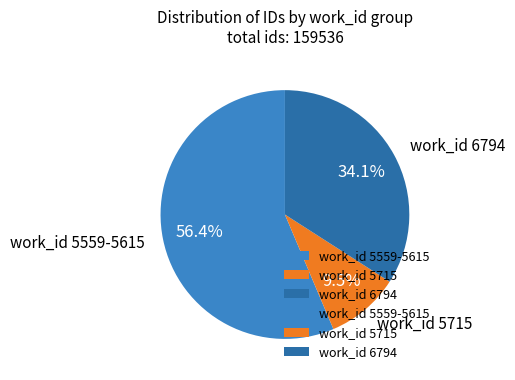

Which has a higher value, work_id 5715 or work_id 5559-5615?

work_id 5559-5615